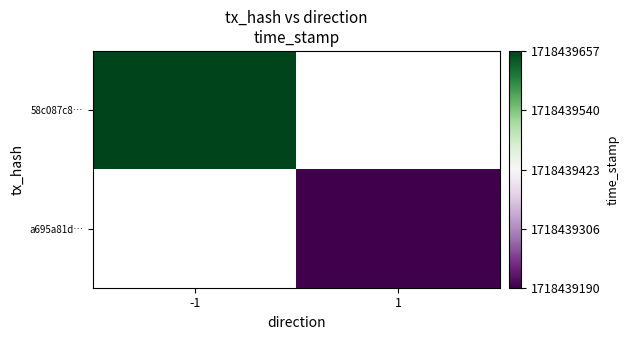

What is the sum of the 58c087c8ad458eae96c2f7abadd38a648490b00 values at direction and time_stamp?

1718439656